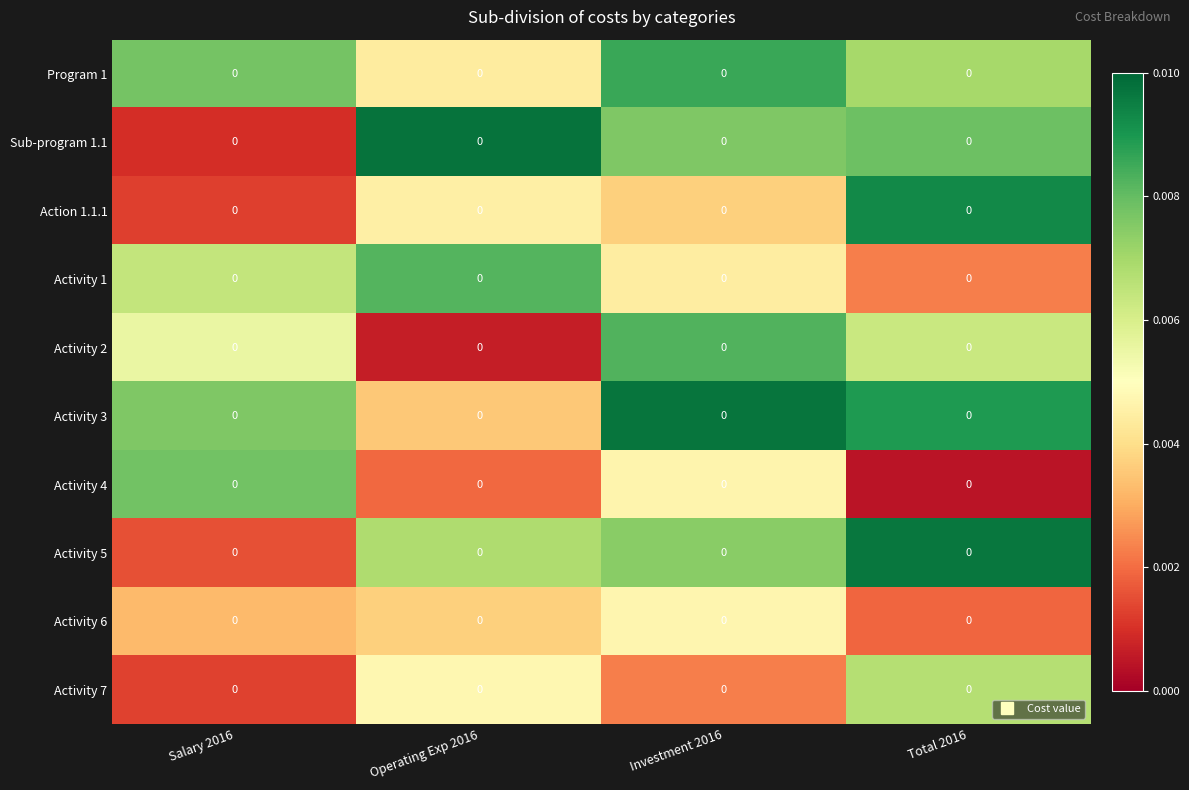

Which has a higher value, Operating Exp 2016 or Investment 2016?

Investment 2016